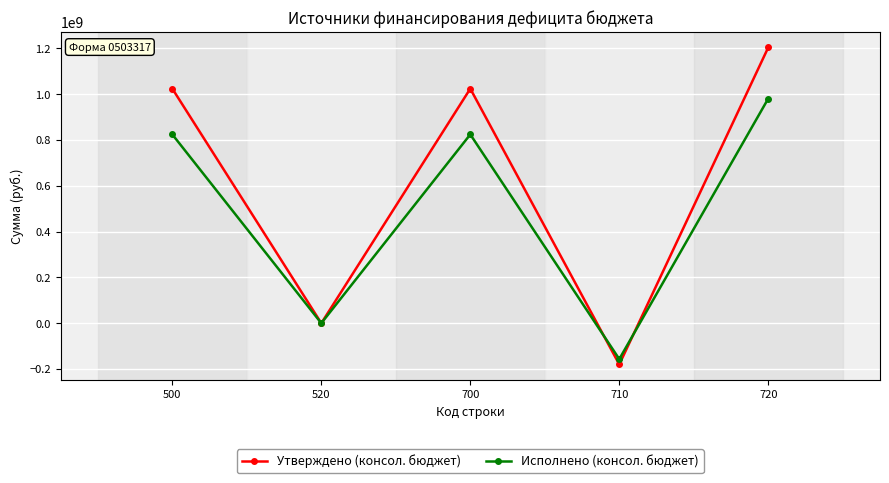

How many data points in Исполнено (консол. бюджет) are less than 823830474?

2